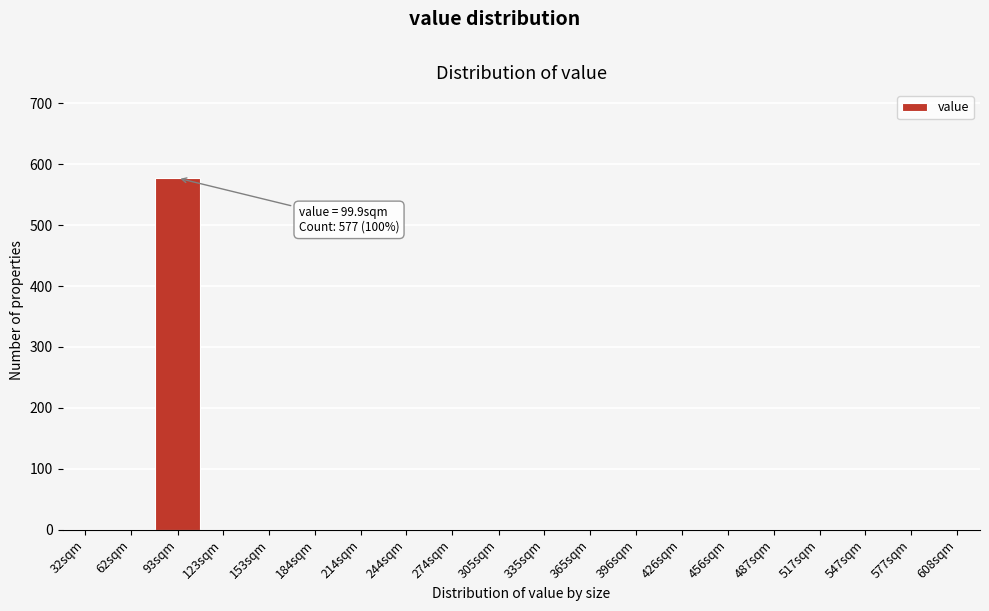

Reading right to left, list all the values displayed in this chart.

608sqm=0	577sqm=0	547sqm=0	517sqm=0	487sqm=0	456sqm=0	426sqm=0	396sqm=0	365sqm=0	335sqm=0	305sqm=0	274sqm=0	244sqm=0	214sqm=0	184sqm=0	153sqm=0	123sqm=0	93sqm=577	62sqm=0	32sqm=0